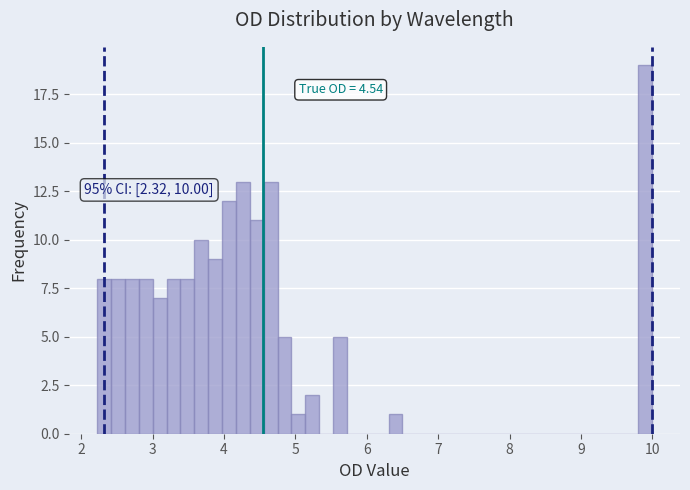

Read against the x-axis, roughly where is the centre of the tallest bar?

9.9